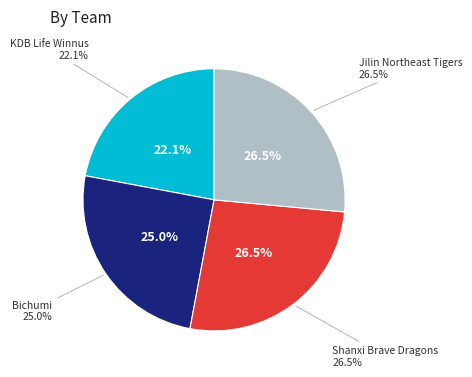

To the nearest percent, what is the difference between the Shanxi Brave Dragons and KDB Life Winnus slice percentages?

4%